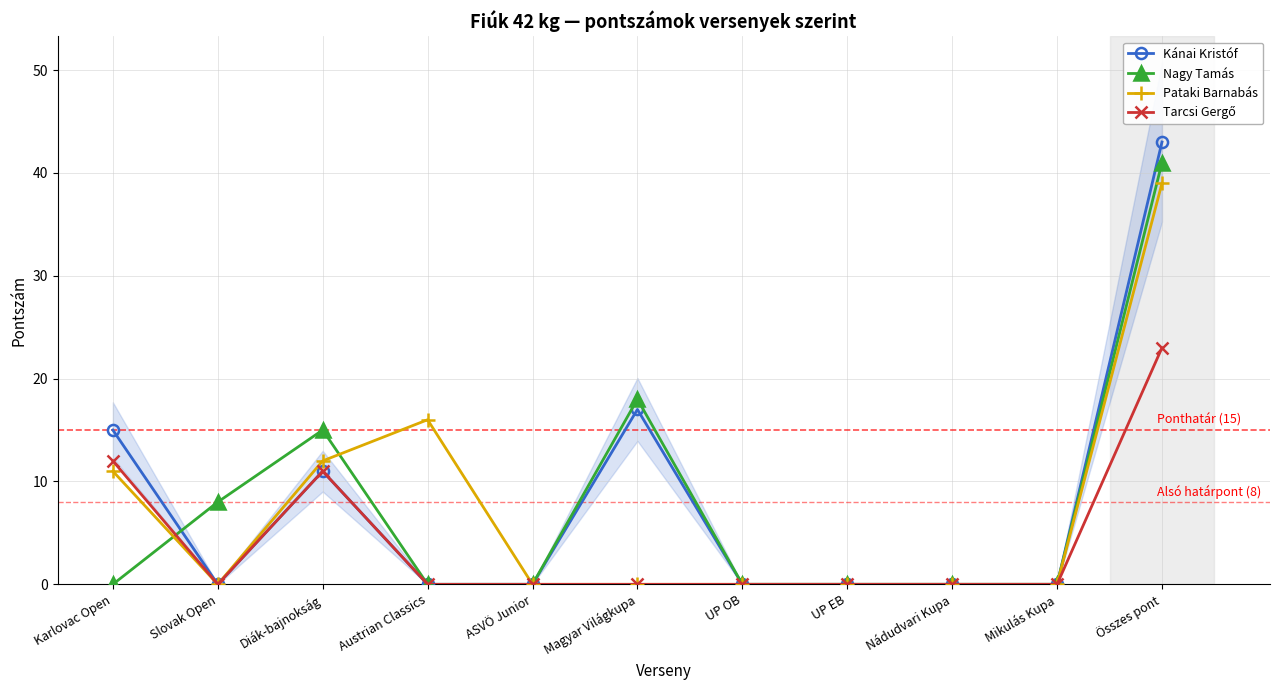

Which series has the largest range (max minus min)?

Kánai Kristóf